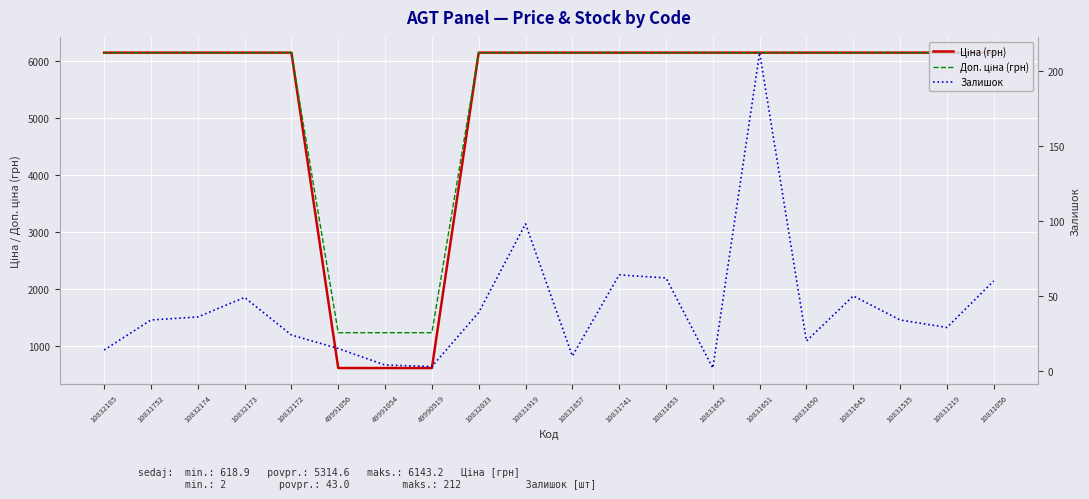

What are all the series names shown in the legend?

Ціна (грн), Доп. ціна (грн), Залишок